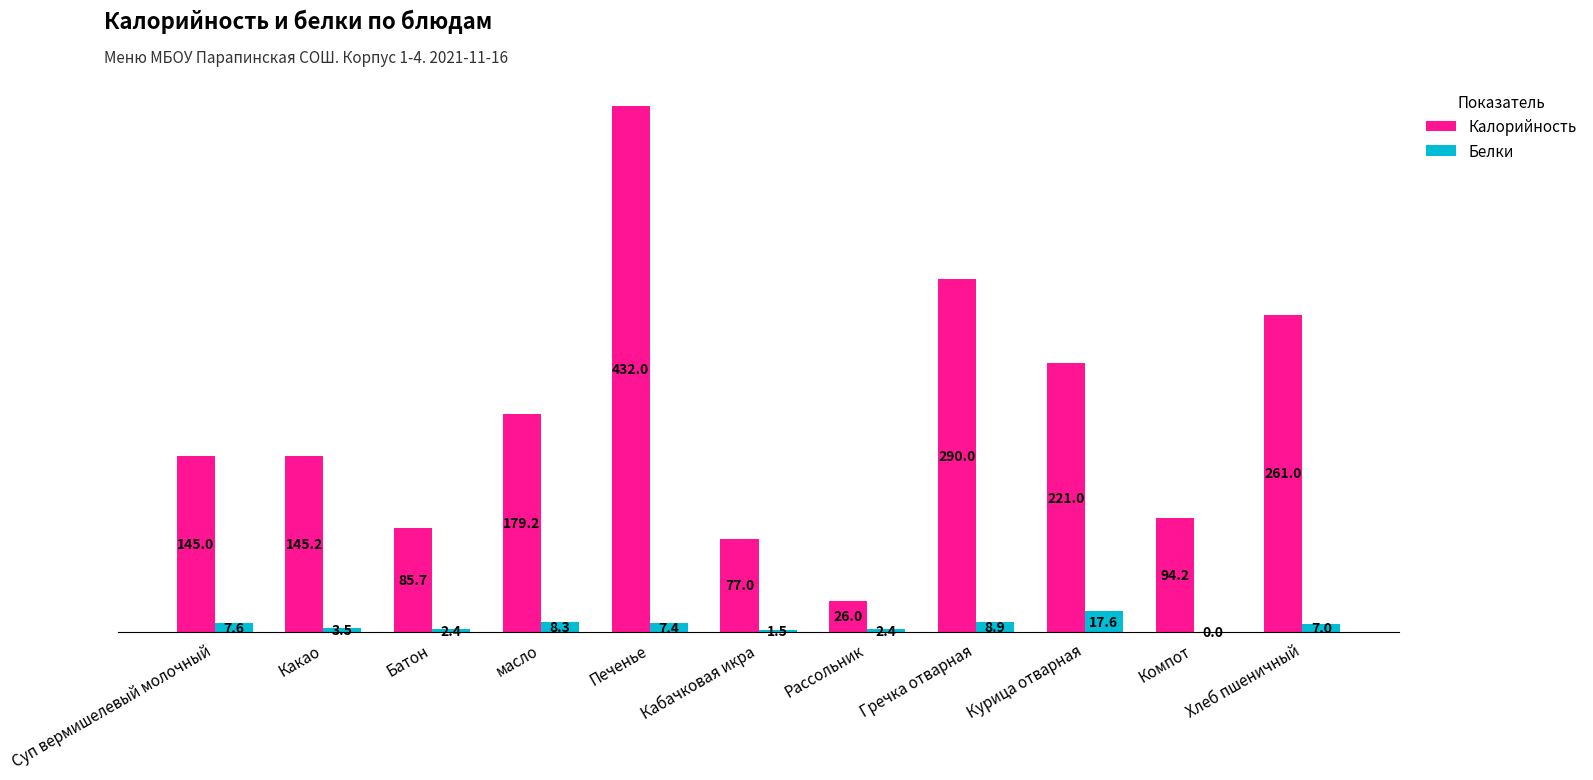

What is the difference between the Калорийность values at Печенье and Суп вермишелевый молочный?

287.0